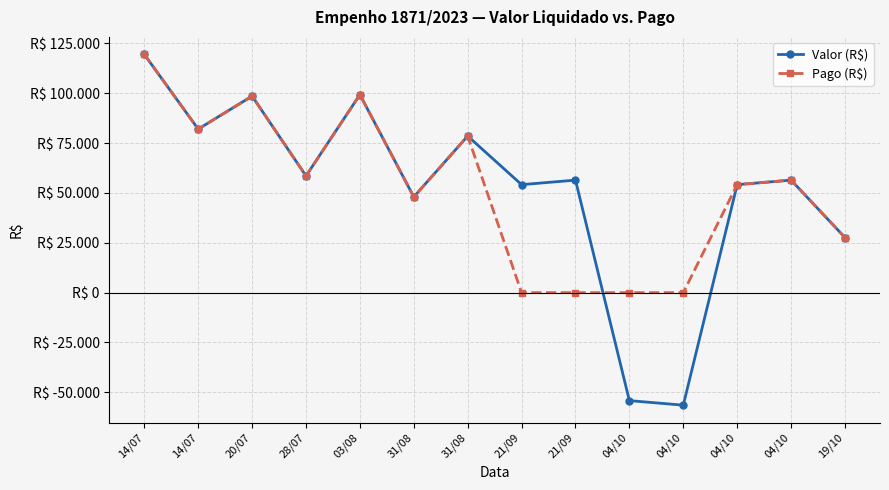

Is this an area chart (filled region under the line)?

No